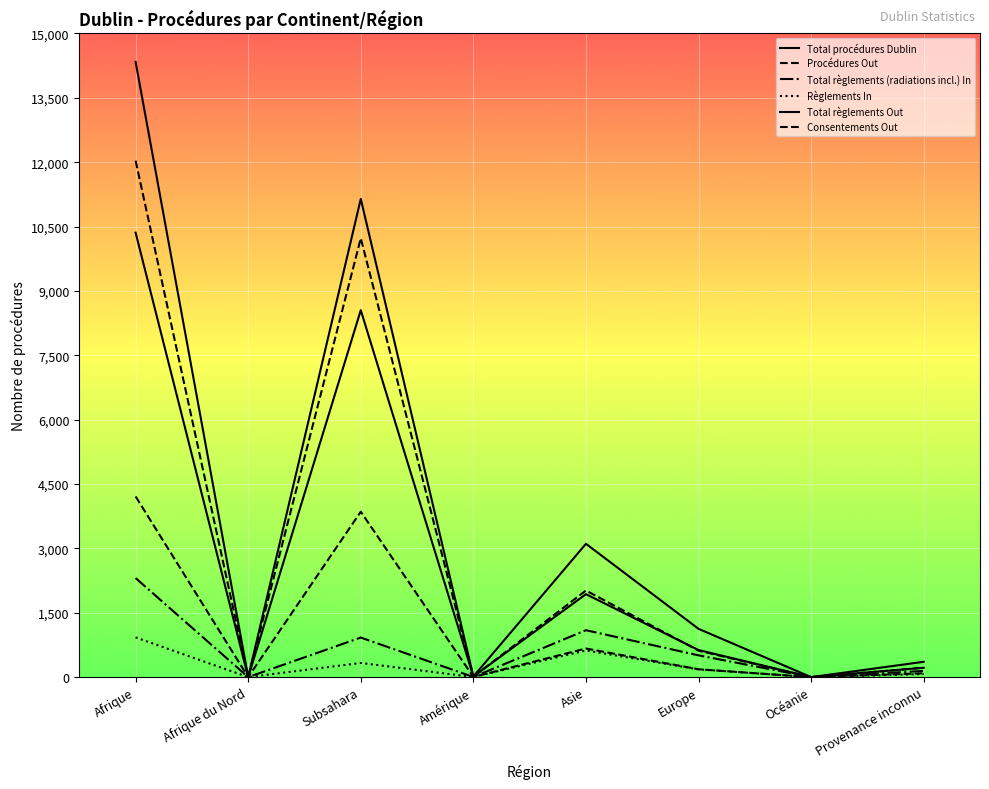

Which series has the largest range (max minus min)?

Total procédures Dublin